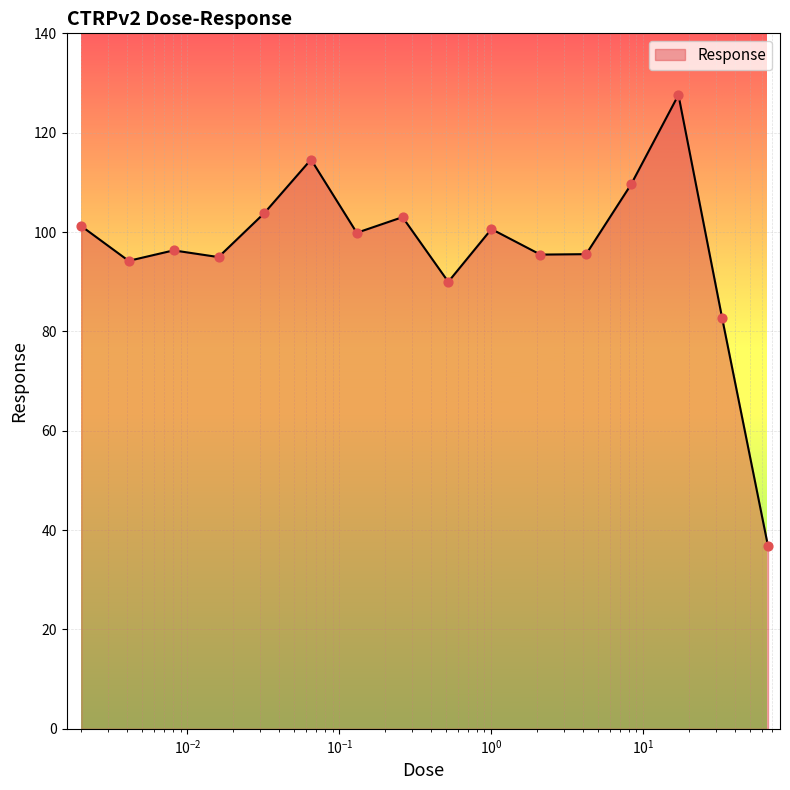

What is the smallest value displayed?

36.8